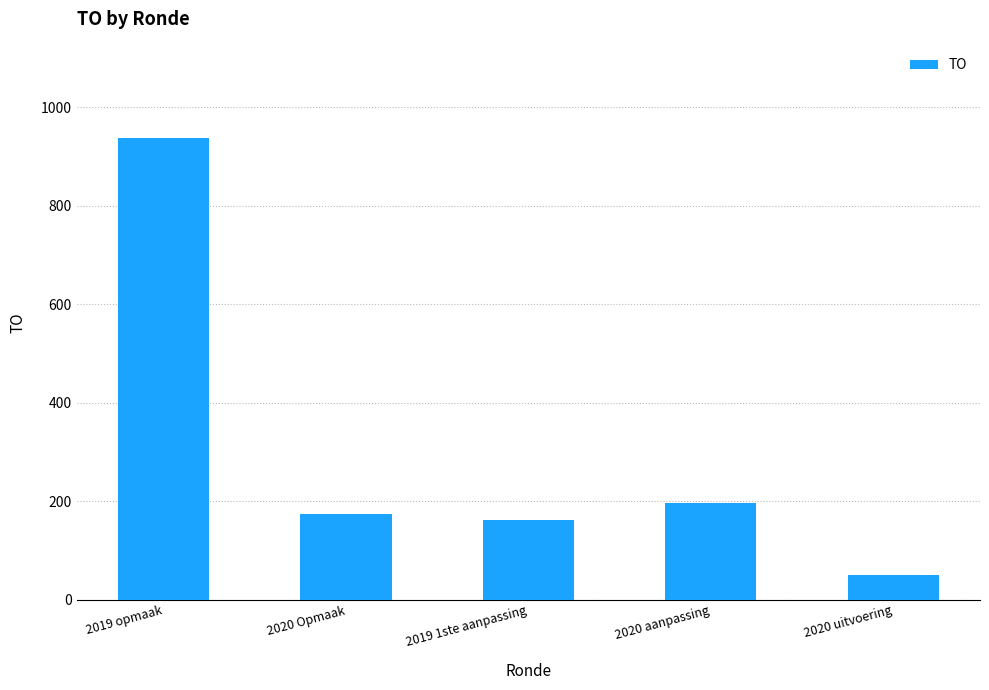

Which has a higher value, 2019 opmaak or 2019 1ste aanpassing?

2019 opmaak